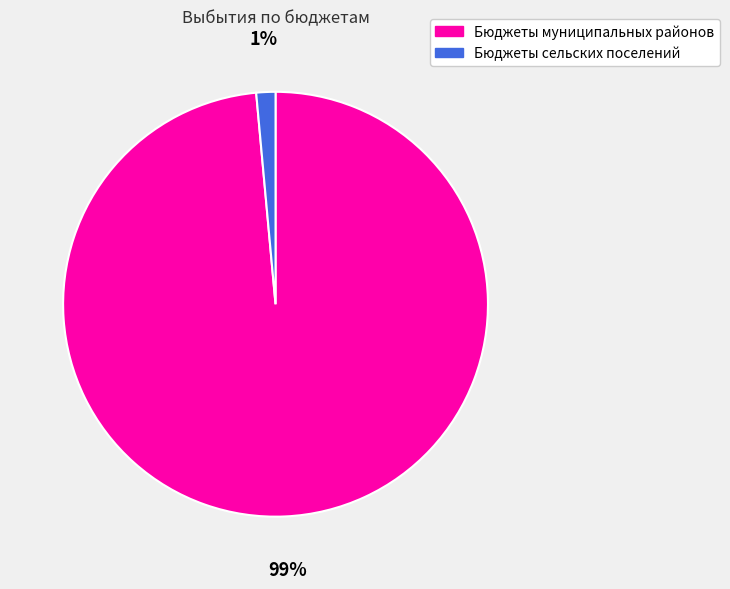

Which slice is the smallest?

Бюджеты сельских поселений